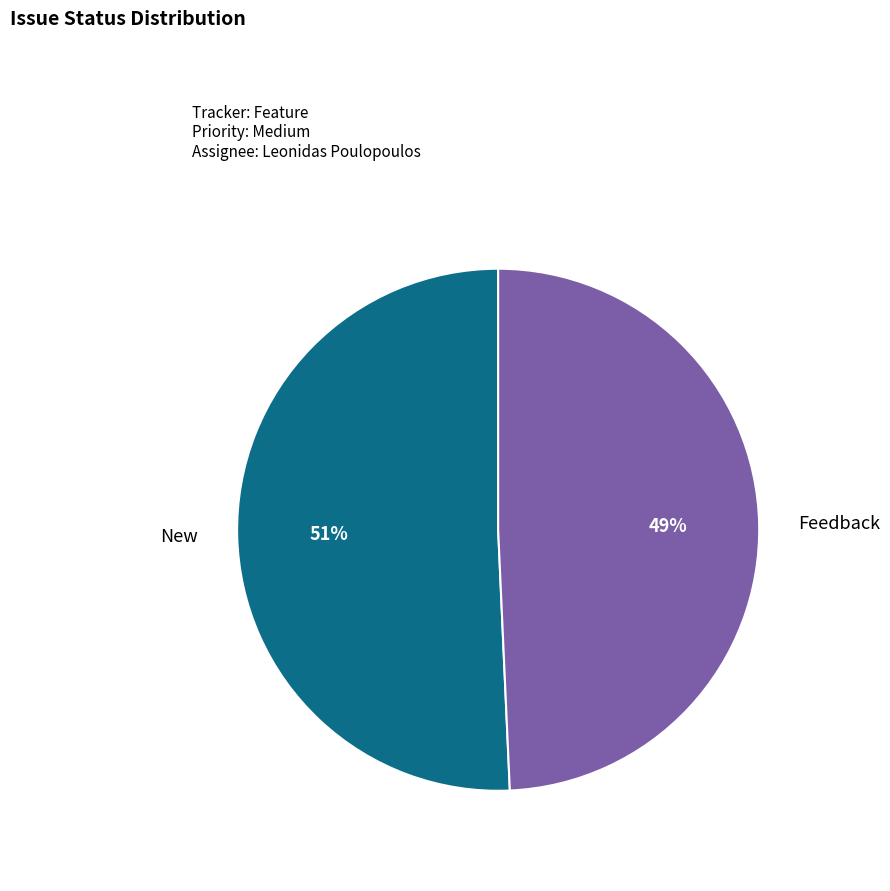

How many segments does this pie chart have?

2